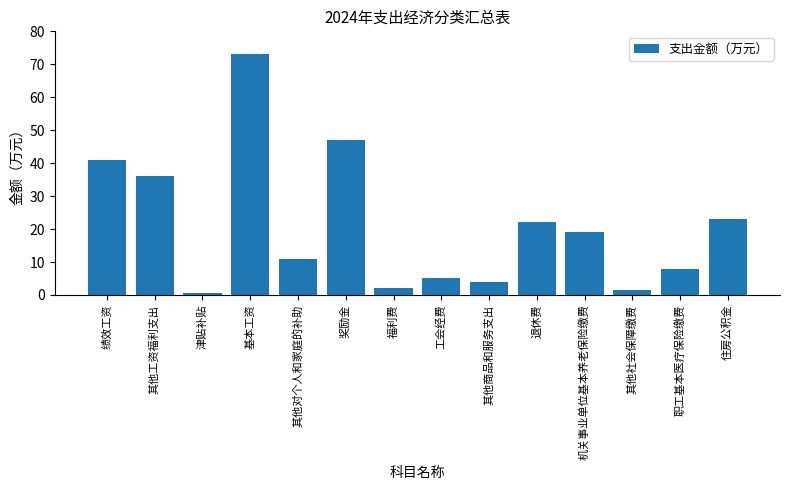

Where is the data nearest to the value 36?

其他工资福利支出